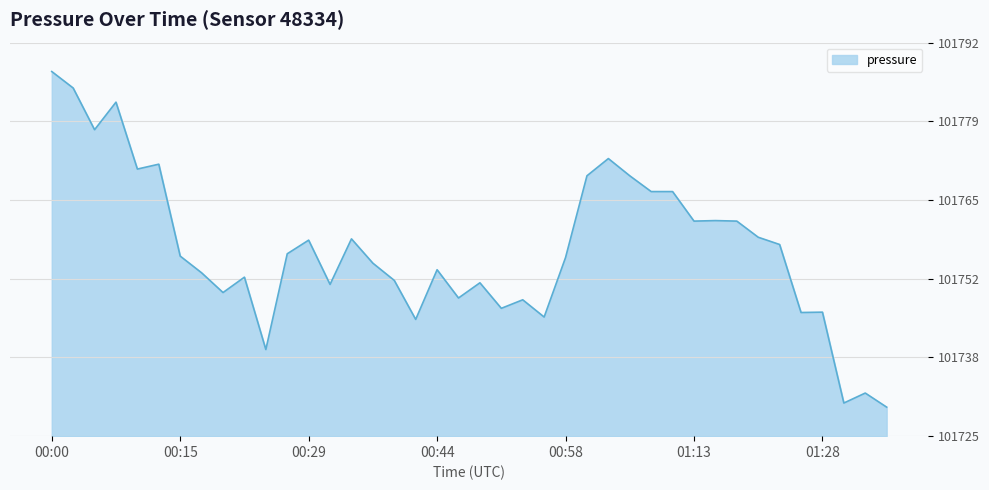

What is the minimum value shown in the chart?

101729.6